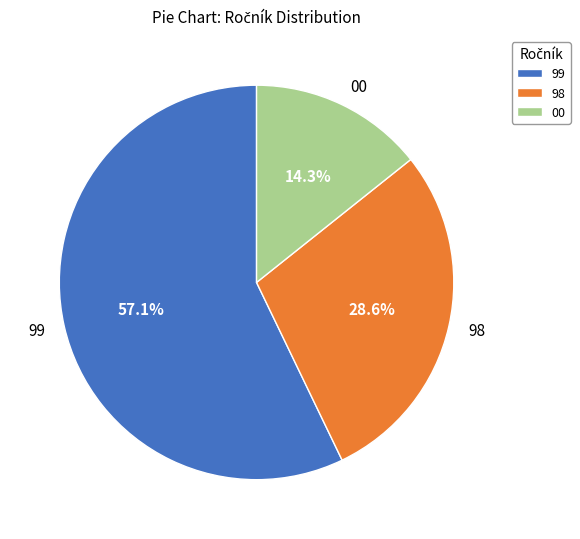

Is there a majority slice in this chart?

Yes